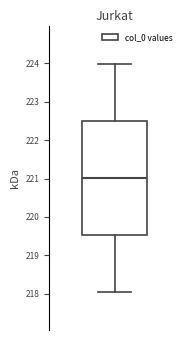

Read this box plot against the y-axis: the position of the median line, the range covered by the box, and the ends of both whiskers. The values are not printed on the chart, so give them approximately, as read against the axis.

median 221.0, box 219.5 to 222.5, whiskers 218.1 to 224.0